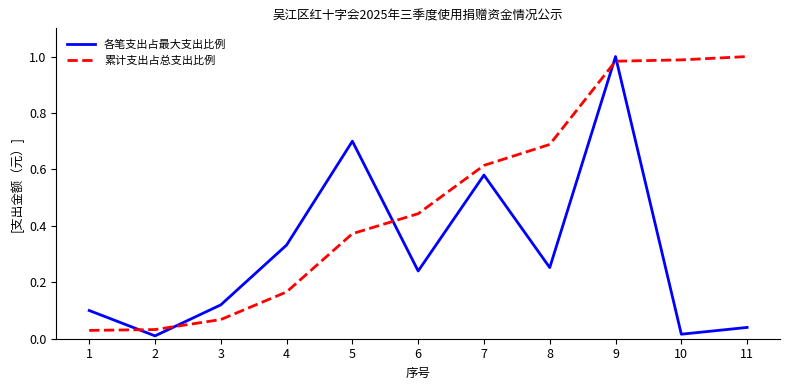

Is it true that 各笔支出占最大支出比例 equals 0.1 at 1?

True